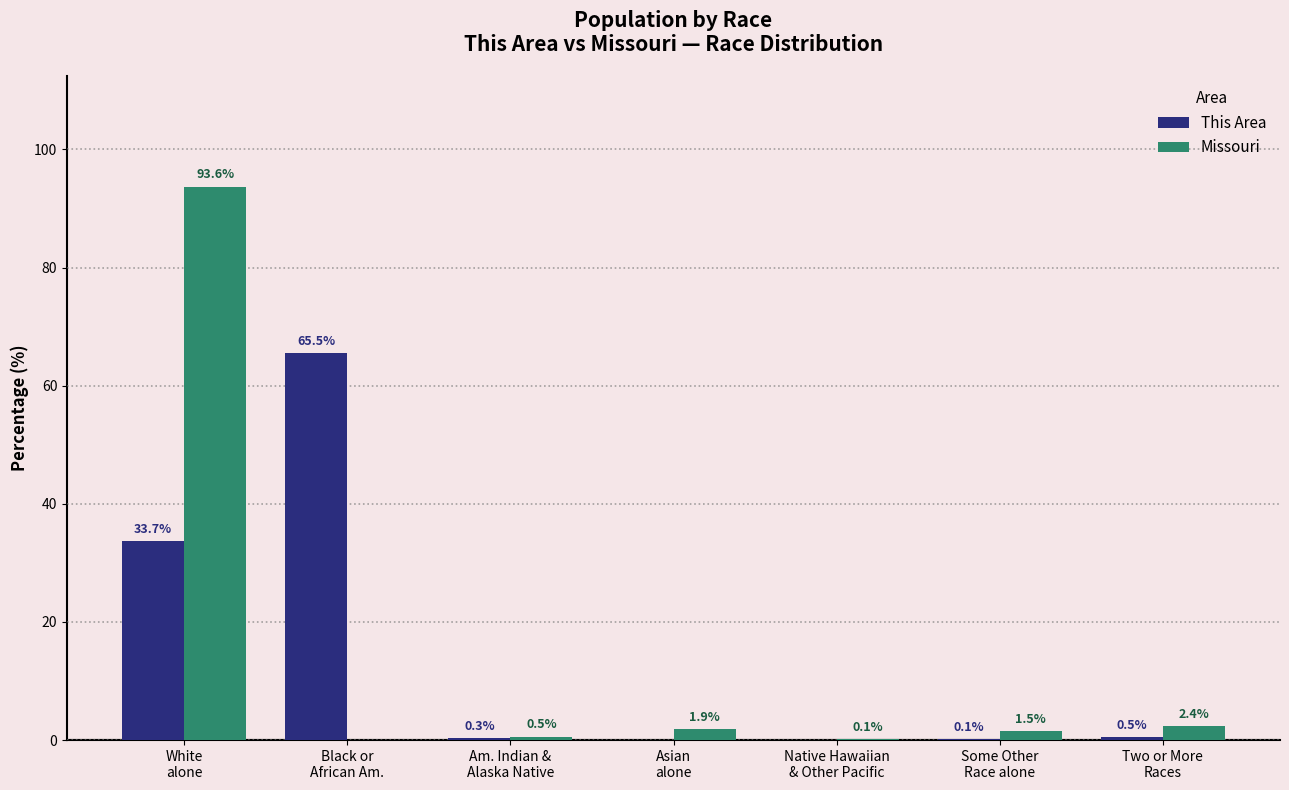

What is the sum of all Missouri values?

100.0